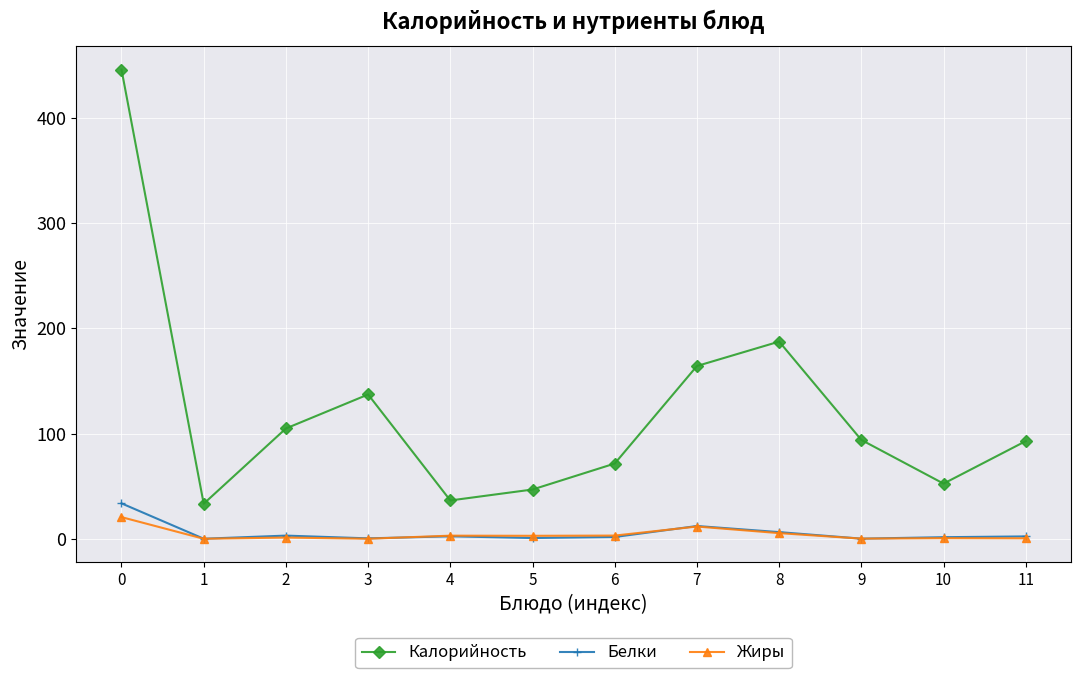

In Калорийность, how many points are lower than both neighbors (excluding endpoints)?

3